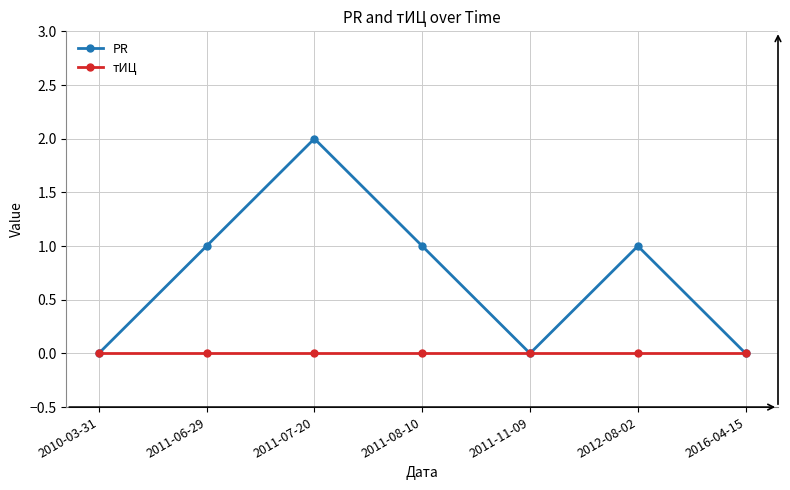

True or false: PR has more than 0 points higher than both neighbors.

True